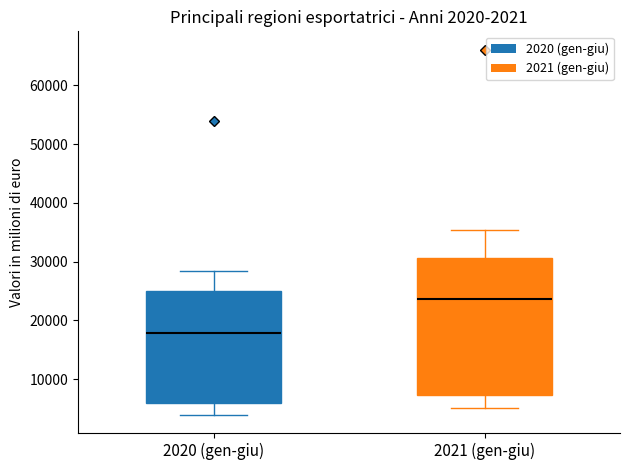

Which box is the tallest, from its lower edge to its upper edge?

2021 (gen-giu)